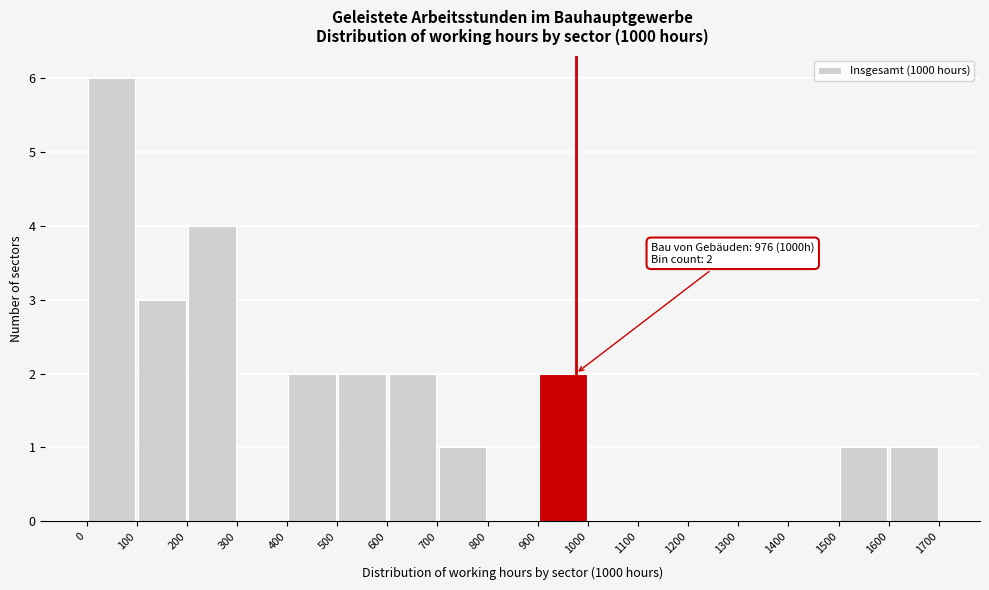

Over which range of the x-axis is the bar tallest?

0 to 100